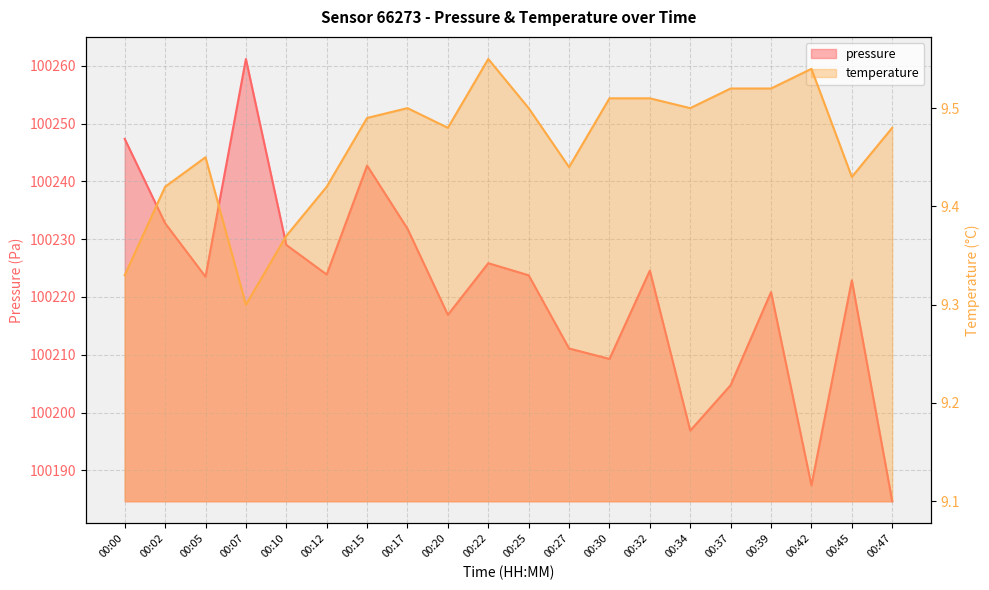

How many lines are shown in the chart?

2